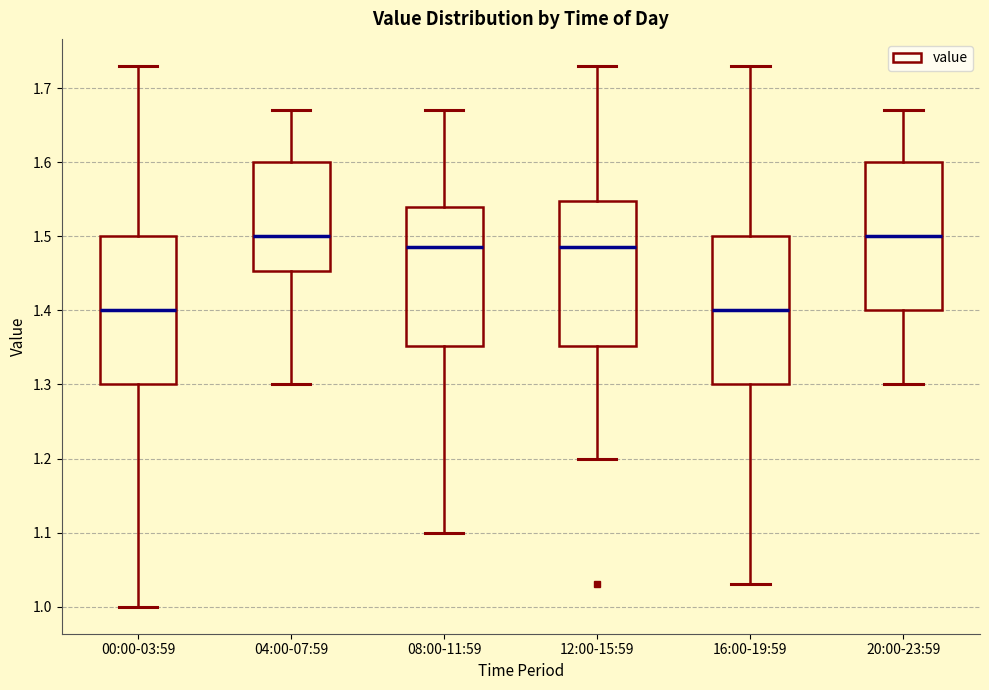

Where does the lower whisker of the box for 16:00-19:59 end on the y-axis? The values are not printed on the chart, so give them approximately, as read against the axis.

1.03